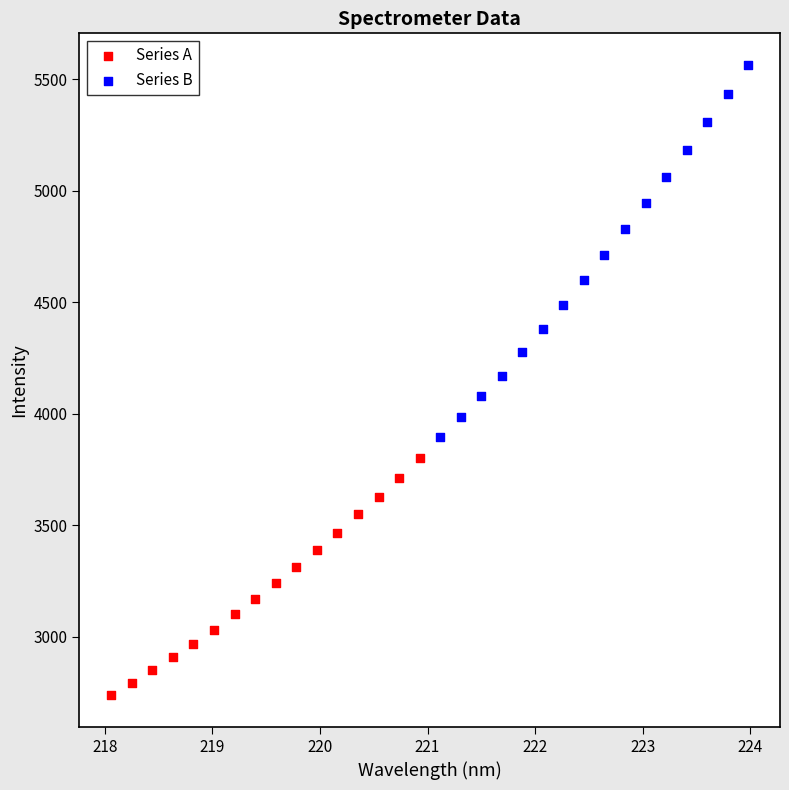

Which series has the widest spread of Y values?

Series B